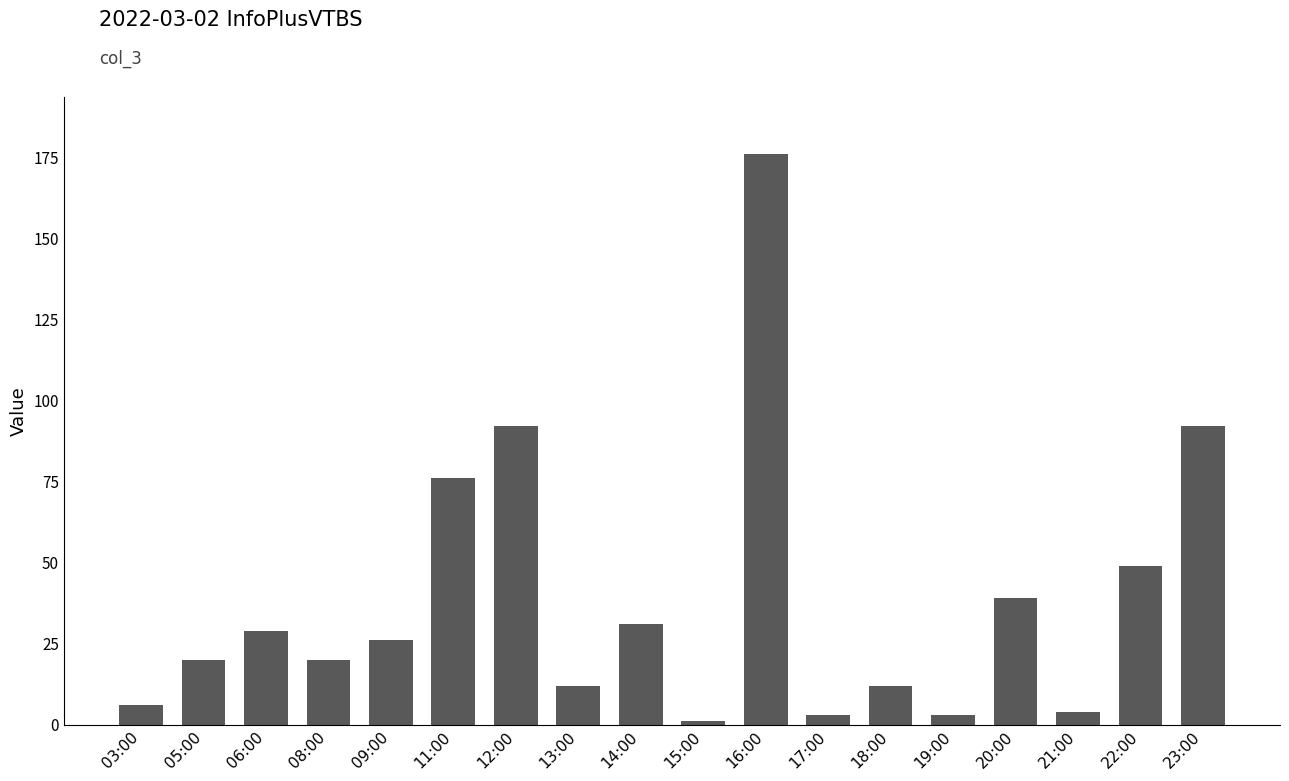

What is the difference between the maximum and minimum values?

175